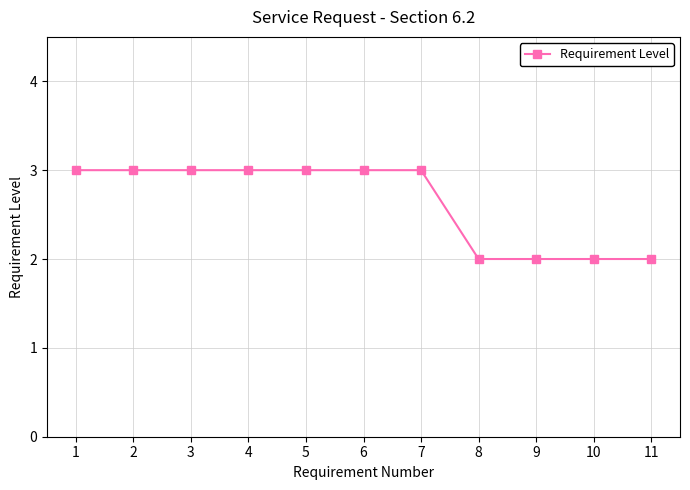

What is the smallest value displayed?

2